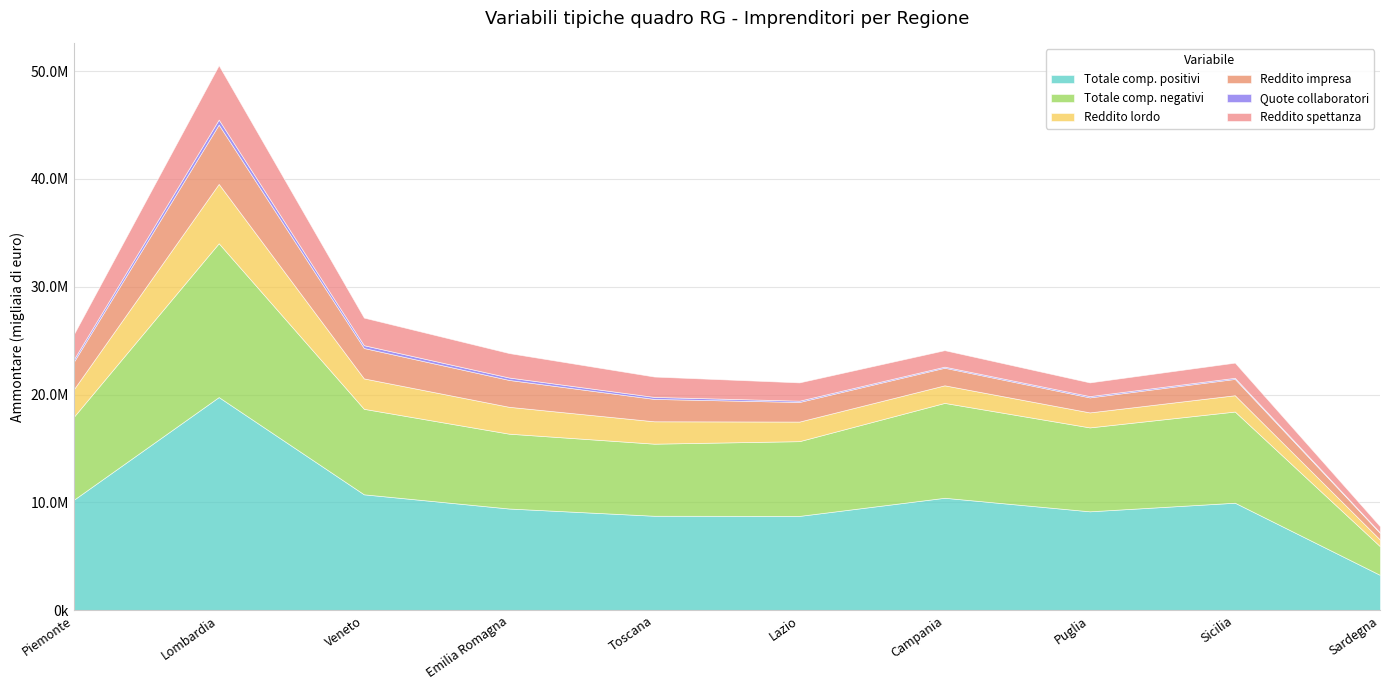

Rank the categories by Reddito spettanza value from lowest to highest.

Sardegna, Puglia, Sicilia, Campania, Lazio, Toscana, Emilia Romagna, Piemonte, Veneto, Lombardia